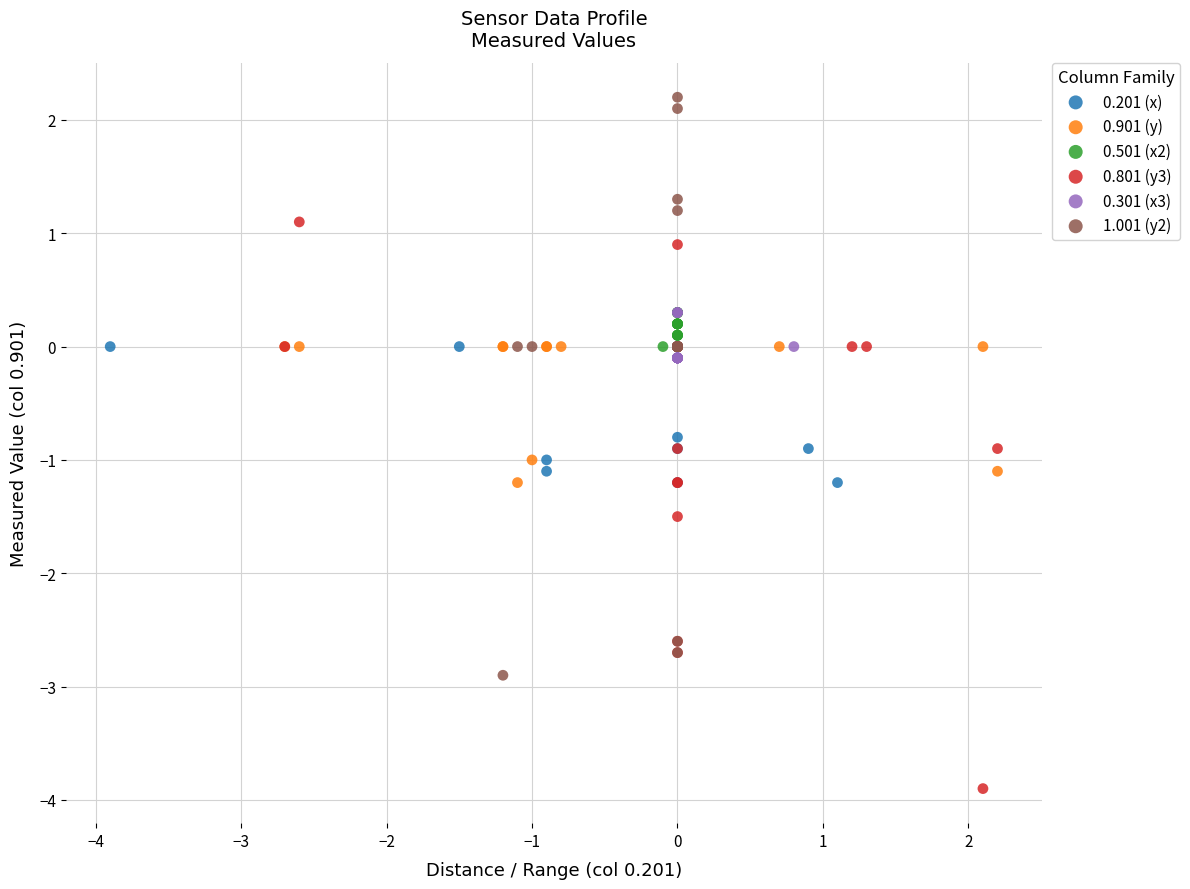

Which series contains the highest Y value?

1.001 (y2)